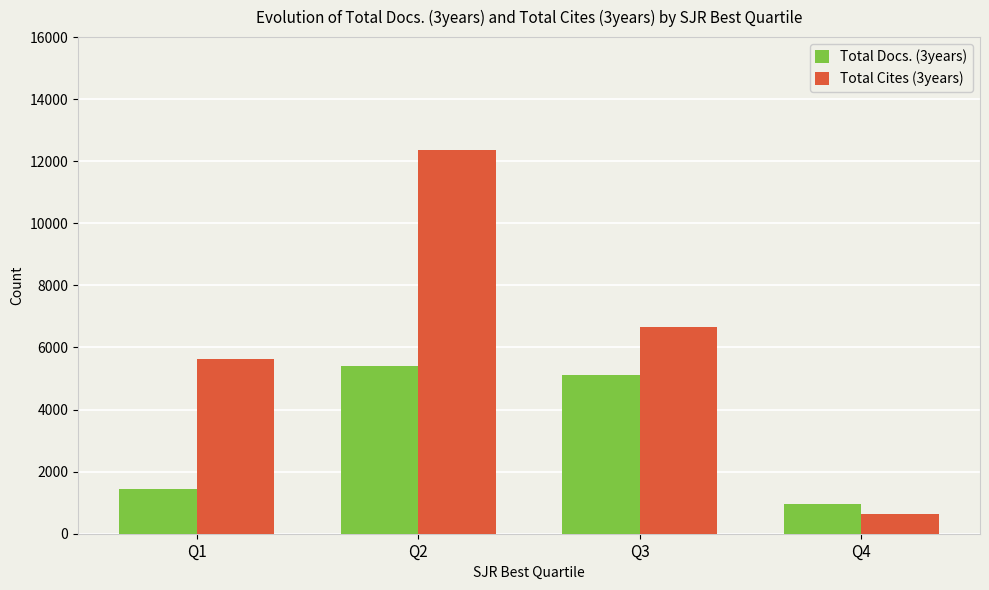

List the series in order of their overall mean, lowest first.

Total Docs. (3years), Total Cites (3years)